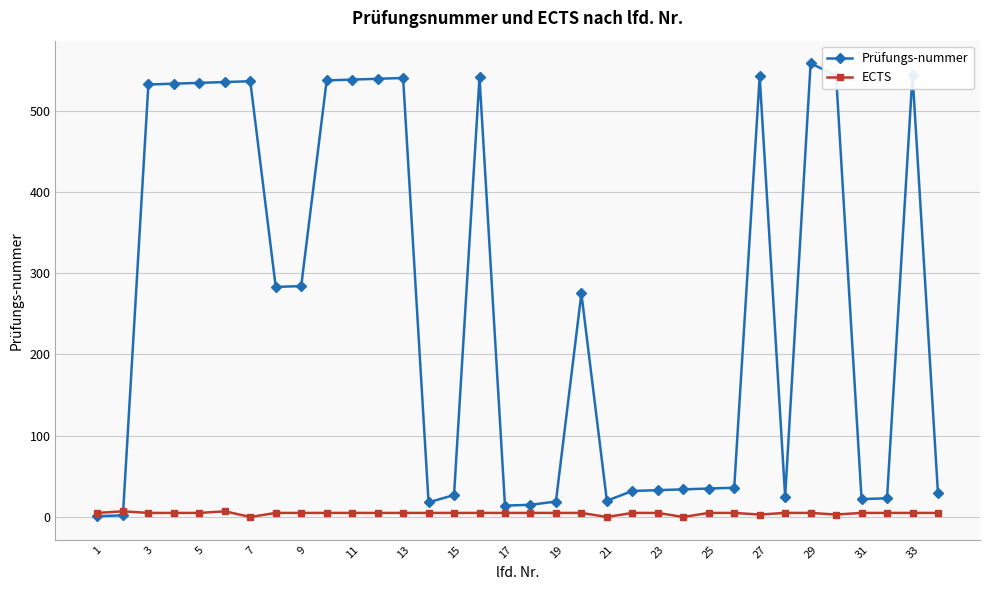

Rank the series by their average value, from lowest to highest.

ECTS, Prüfungs-nummer